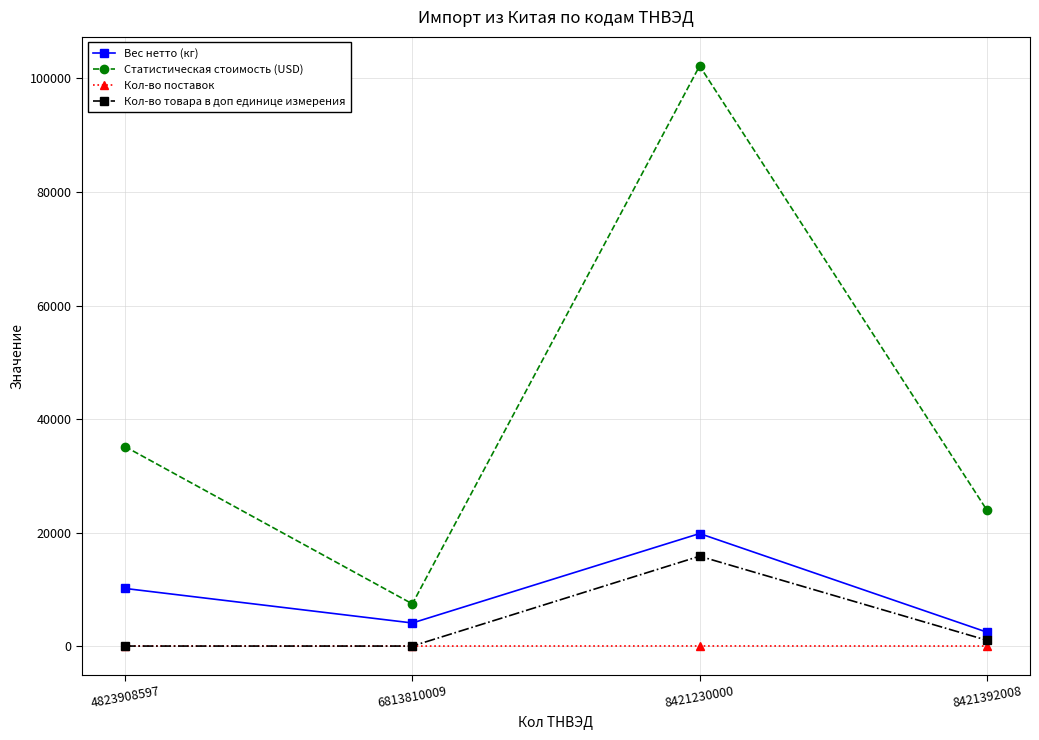

What is the difference between the Кол-во товара в доп единице измерения values at 8421230000 and 8421392008?

14812.0